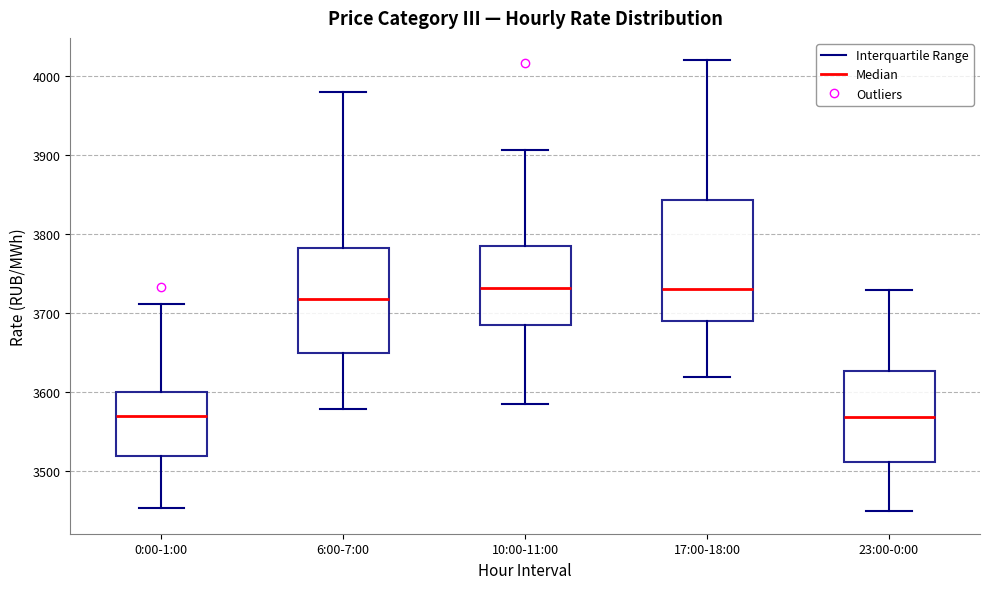

Where does the upper whisker of the box for 10:00-11:00 end on the y-axis? The values are not printed on the chart, so give them approximately, as read against the axis.

3910